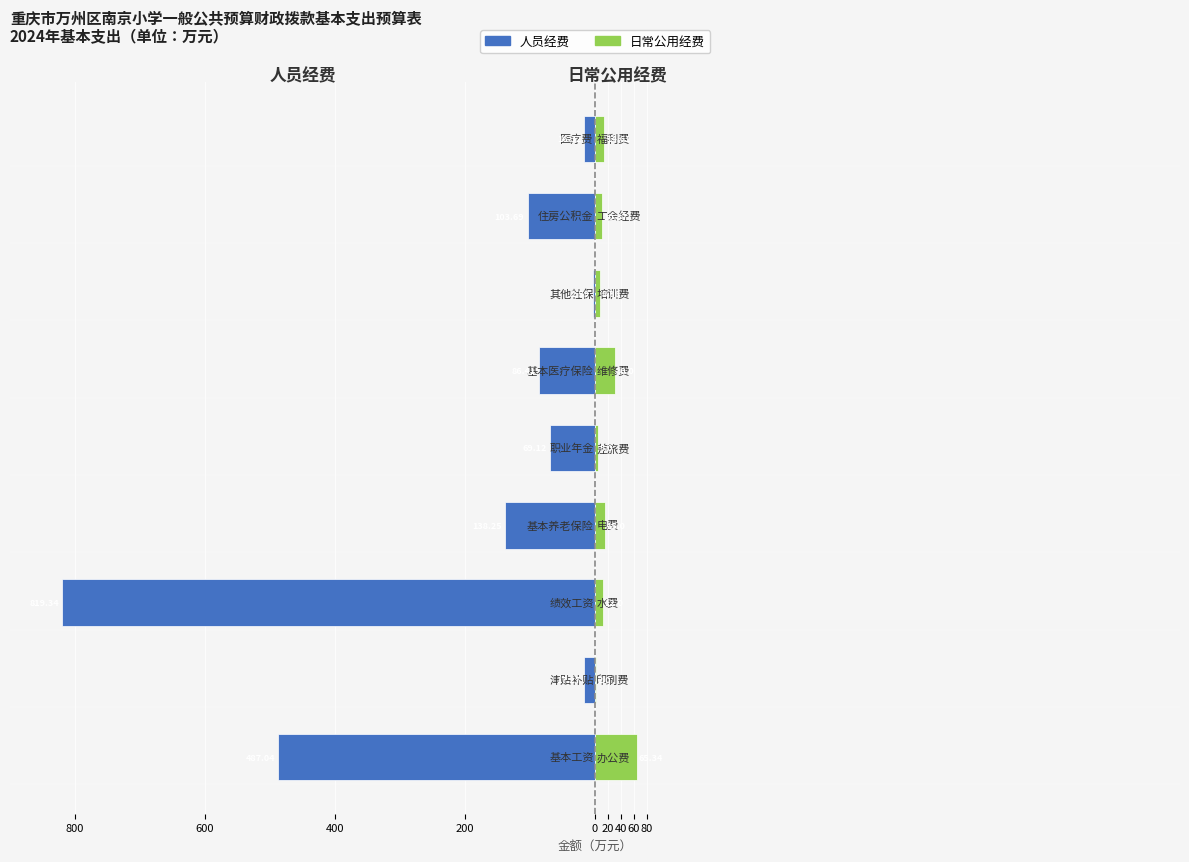

The value of 人员经费 at 0 is -24.5. True or false?

False